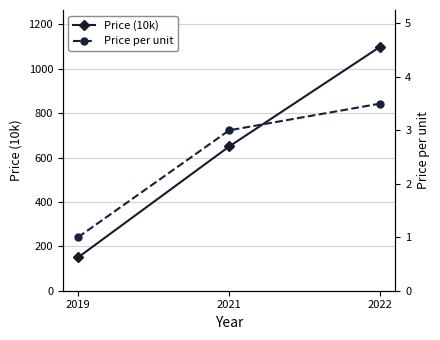

List the labels in order of Price (10k) value, largest first.

2022, 2021, 2019